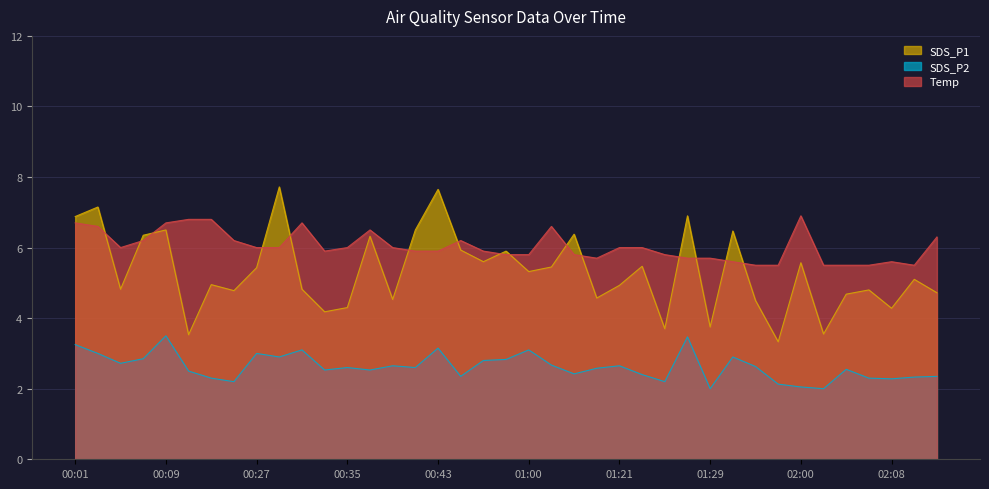

How many intersections are there between SDS_P1 and Temp?

15